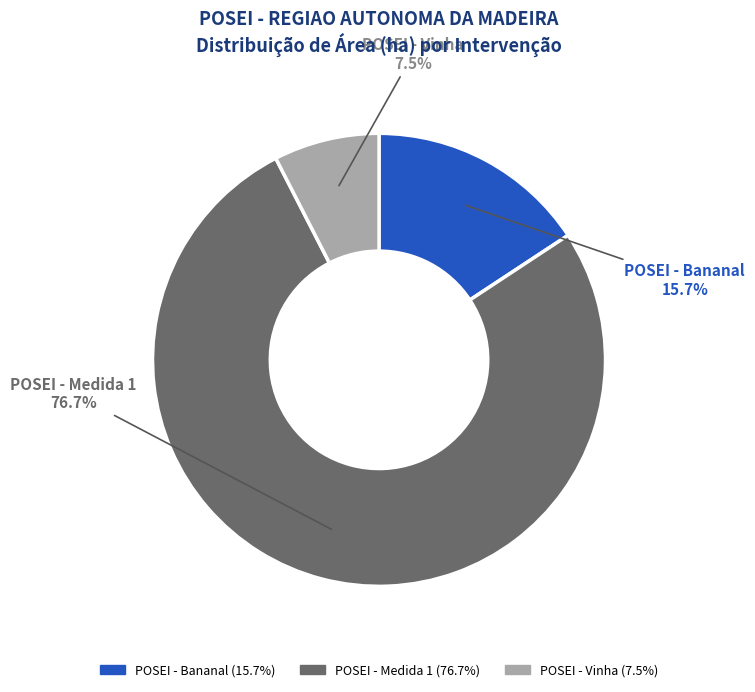

Is there a majority slice in this chart?

Yes